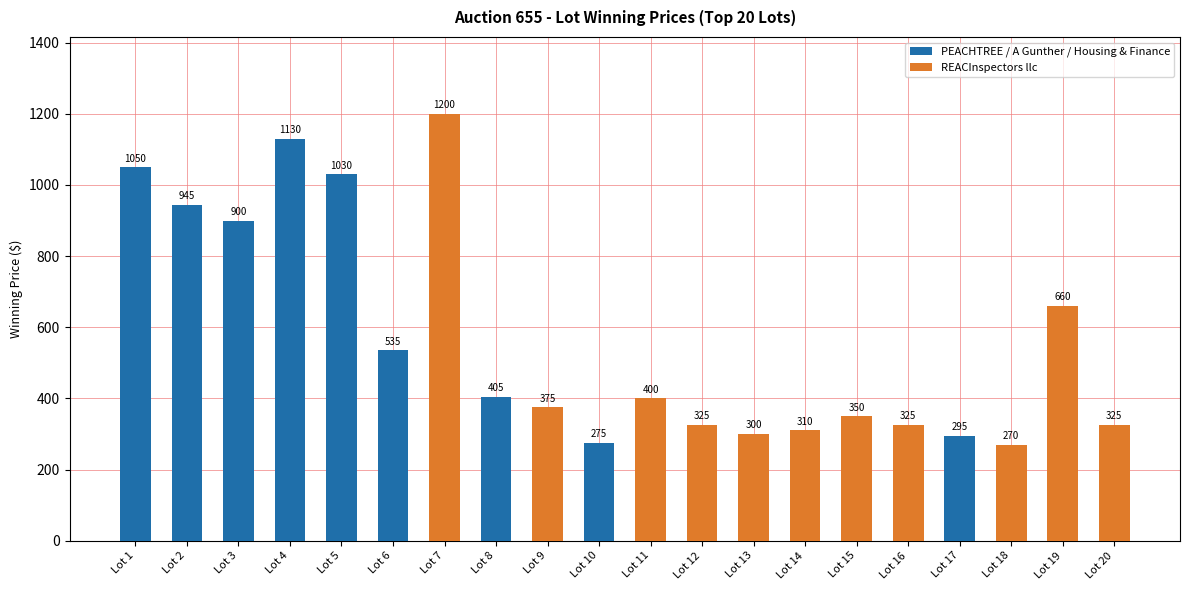

Which category has the lowest value in the REACInspectors llc series?

Lot 18